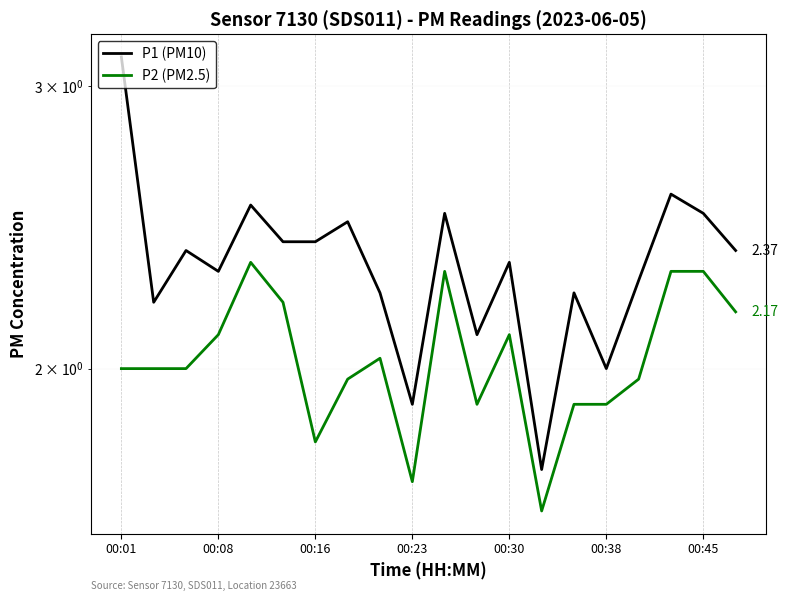

Reading right to left, what are all the values shown in this chart?

P1 (PM10): 2.4	2.5	2.6	2.3	2.0	2.2	1.7	2.3	2.1	2.5	1.9	2.2	2.5	2.4	2.4	2.5	2.3	2.4	2.2	3.1
P2 (PM2.5): 2.2	2.3	2.3	2.0	1.9	1.9	1.6	2.1	1.9	2.3	1.7	2.0	2.0	1.8	2.2	2.3	2.1	2.0	2.0	2.0